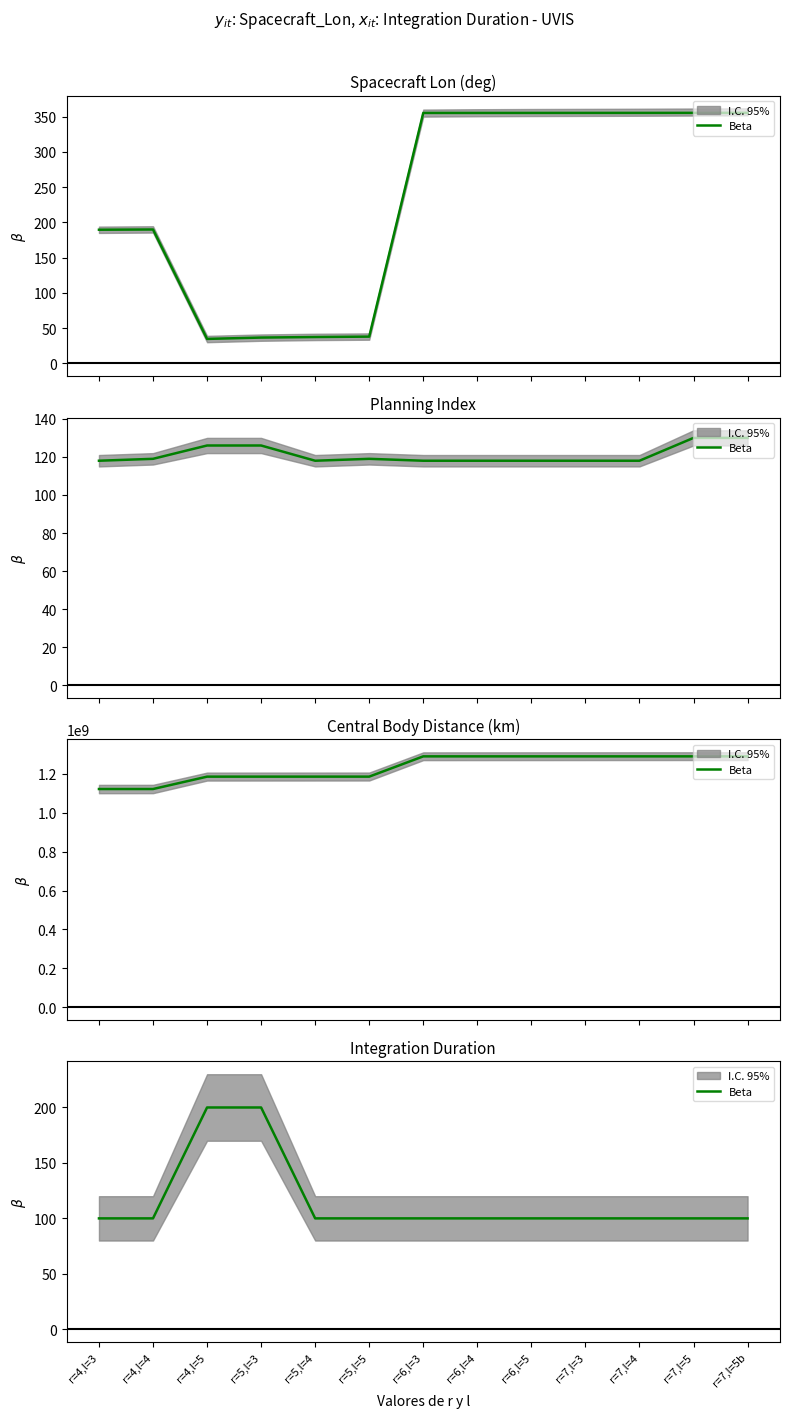

The chart shows a value of 20 at r=4,l=4. True or false?

False